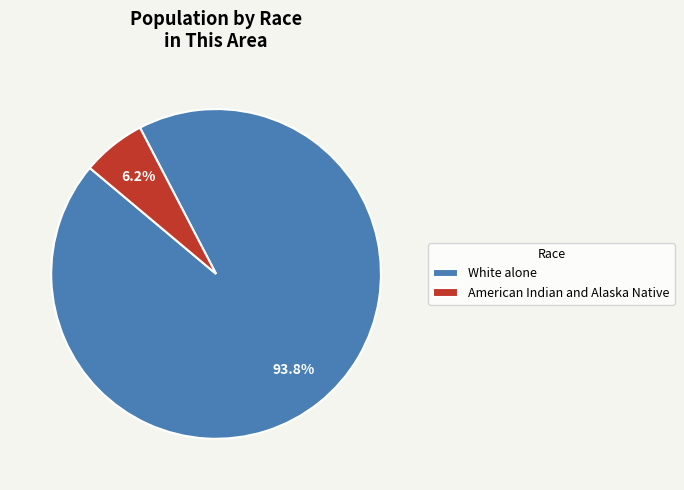

What is the majority slice?

White alone